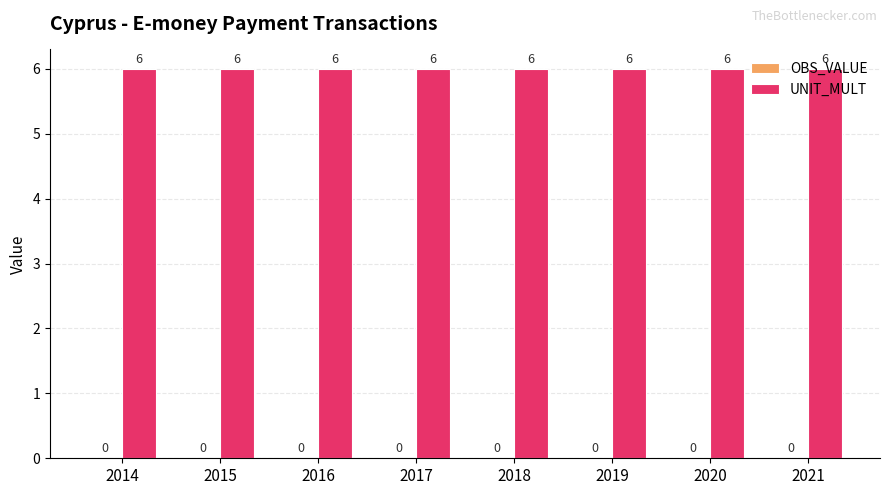

Reading right to left, extract all data points from this chart.

OBS_VALUE: 0	0	0	0	0	0	0	0
UNIT_MULT: 6	6	6	6	6	6	6	6